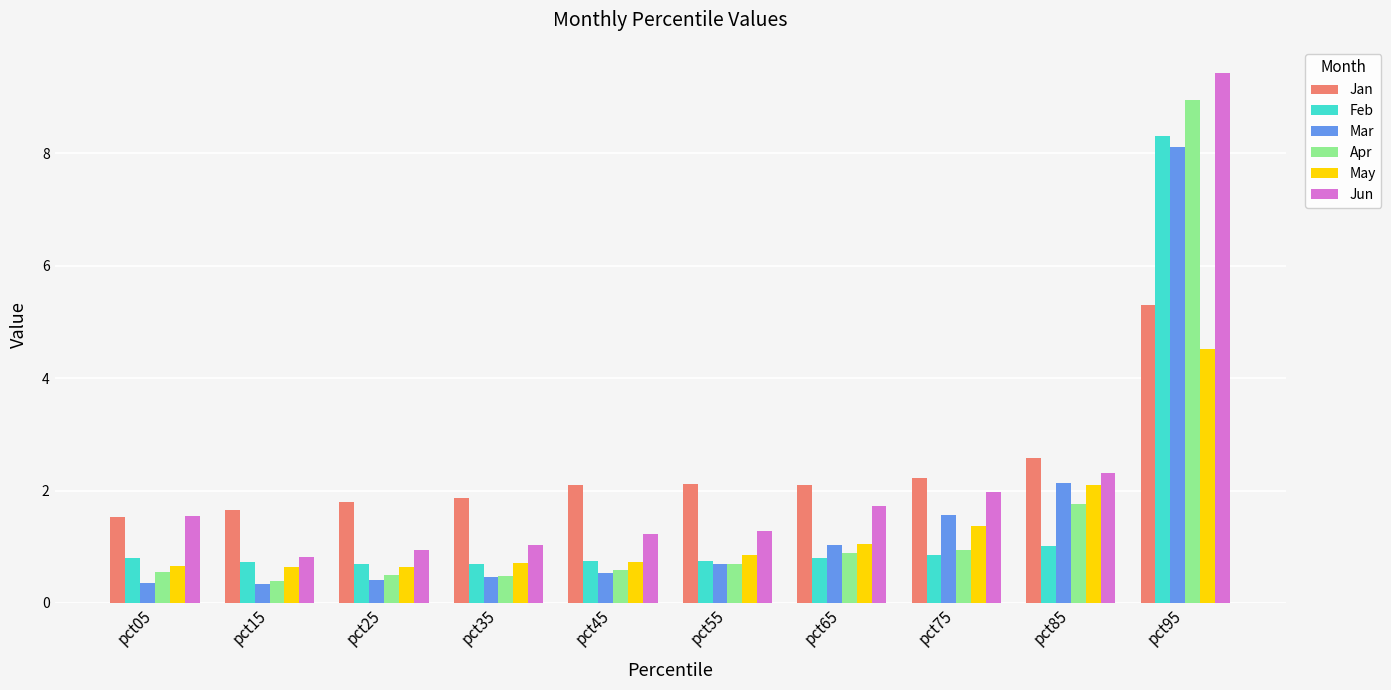

What is the value of the Jun bar at the 9th from the left?

2.3